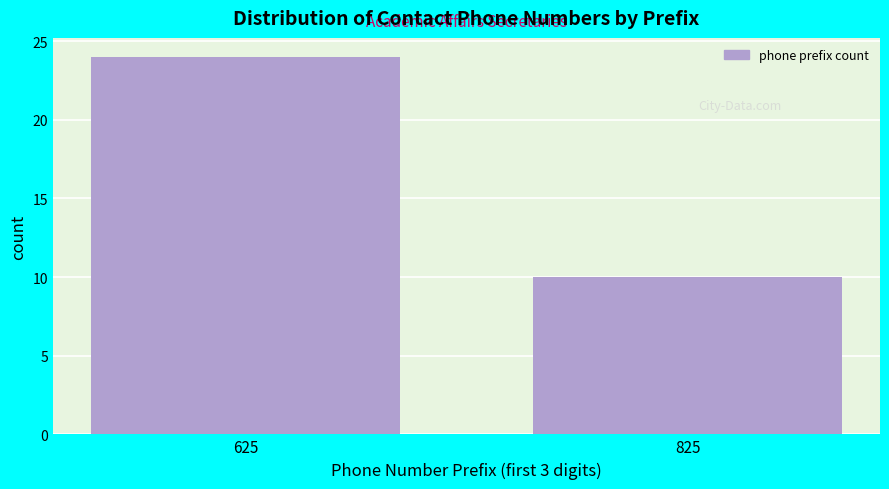

Reading left to right, what are all the values shown in this chart?

625=24	825=10